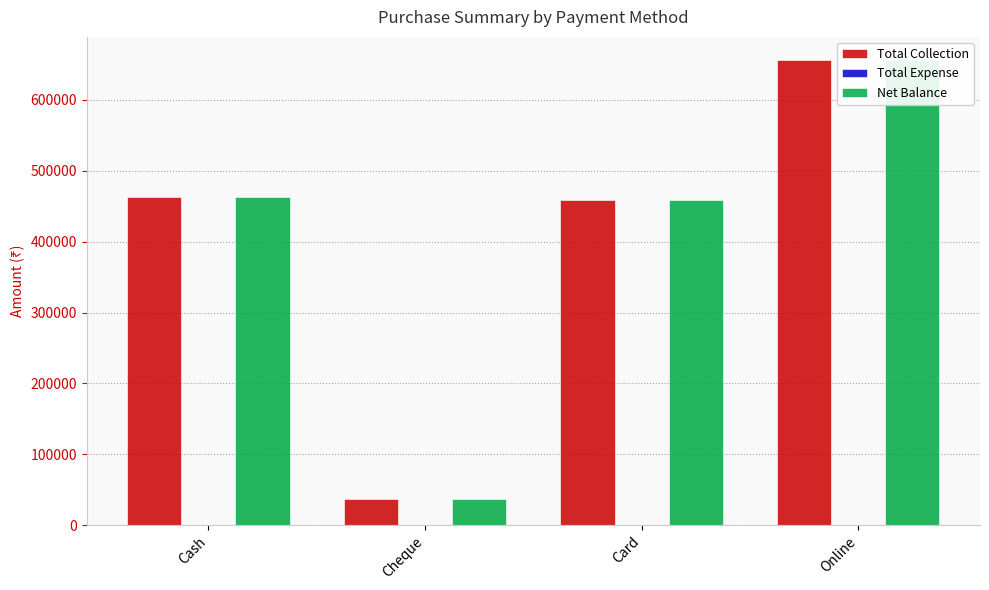

What is the sum of all Total Collection values?

1614200